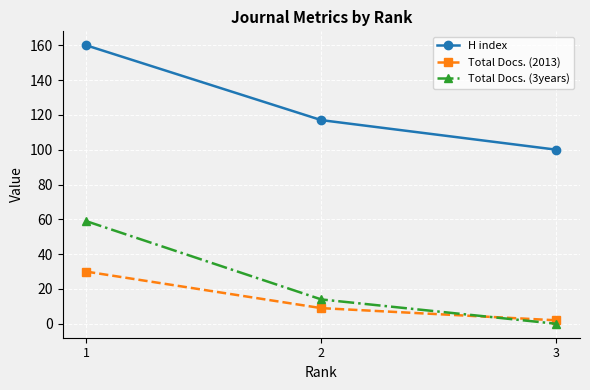

What are all the series names shown in the legend?

H index, Total Docs. (2013), Total Docs. (3years)